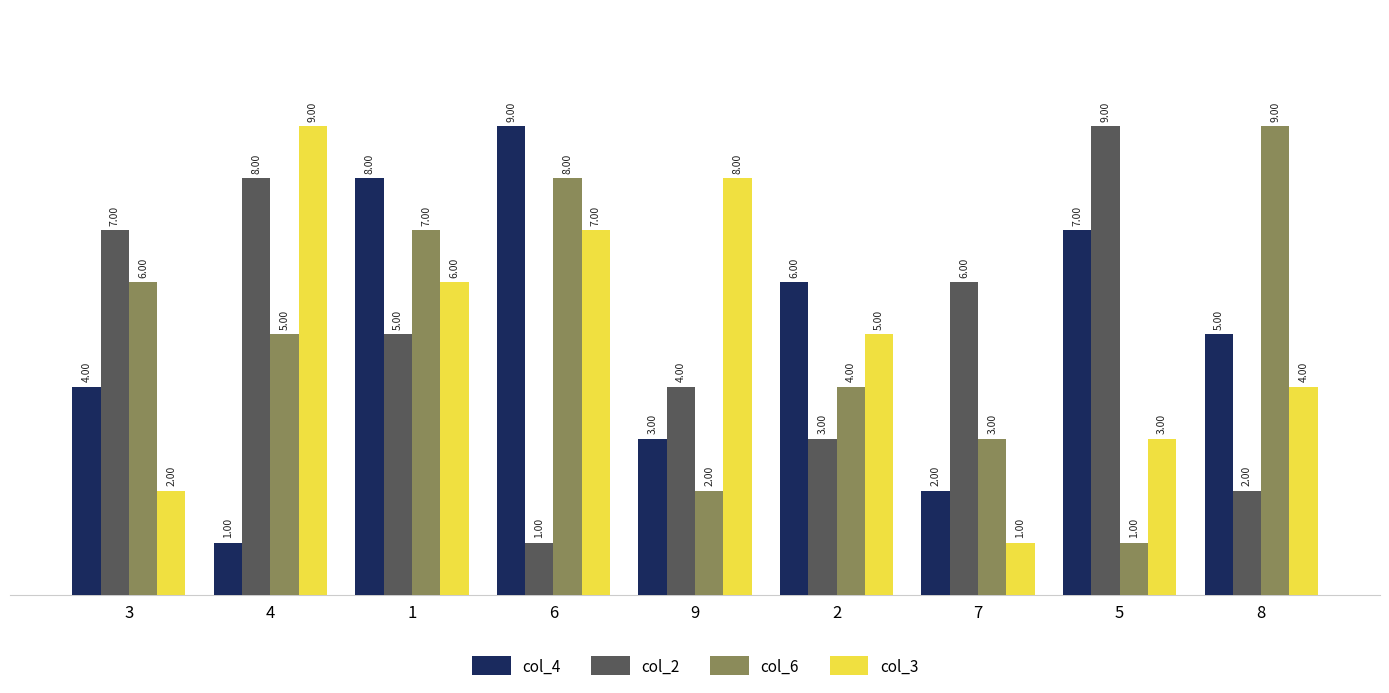

What is the spread (max minus min) of values at 3?

5